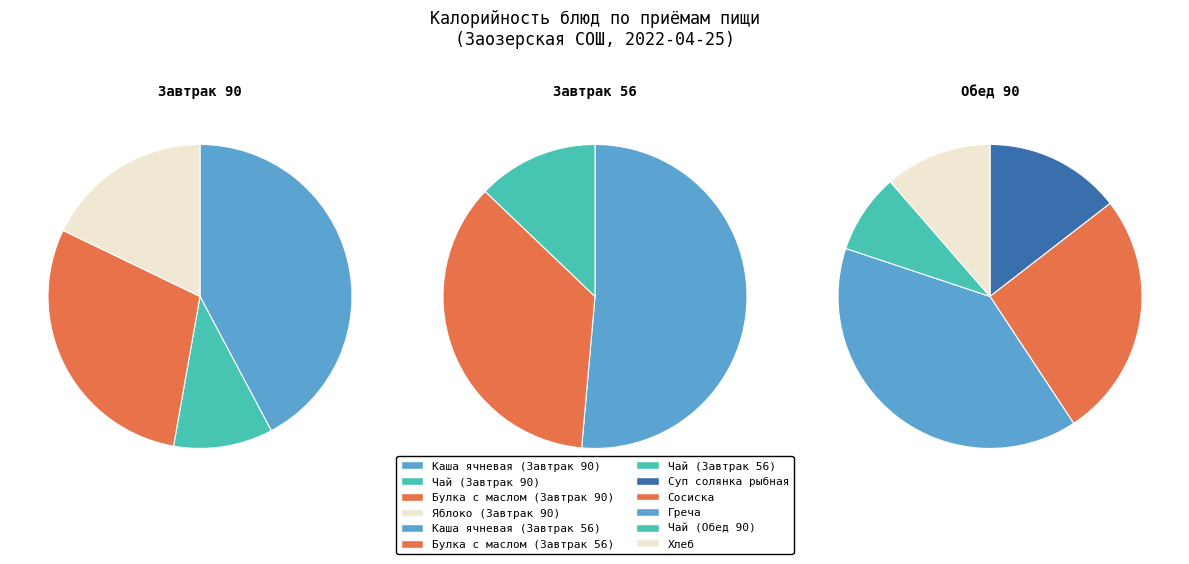

Is the sum of Булка с маслом (Завтрак 90) and Греча greater than half?

No